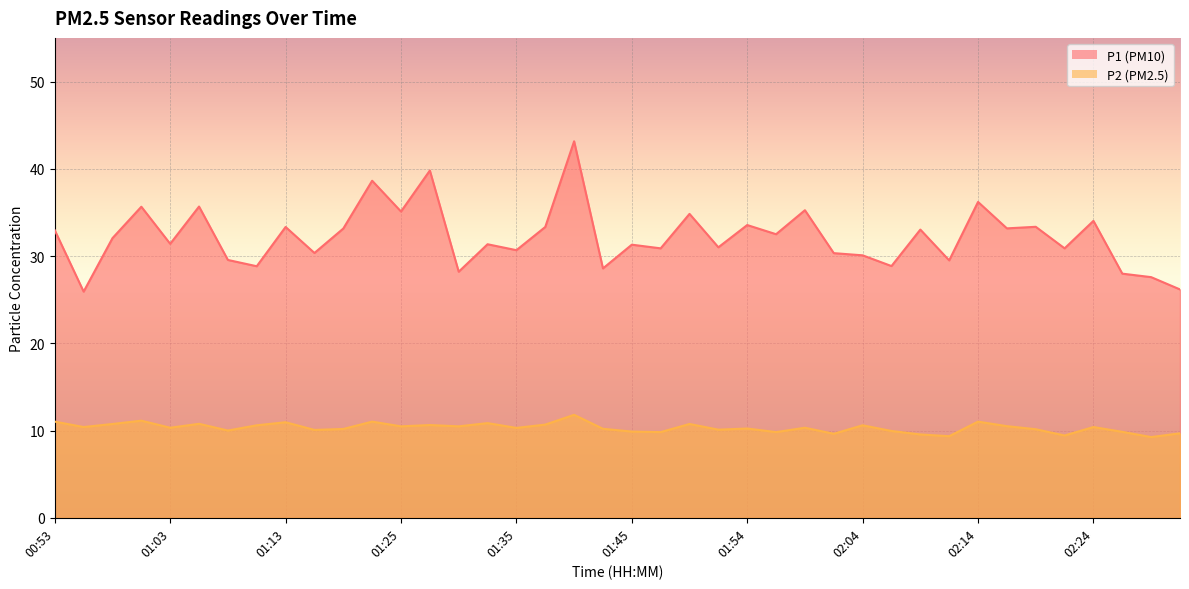

What is the value of the P2 point at the 10th from the left?

10.1